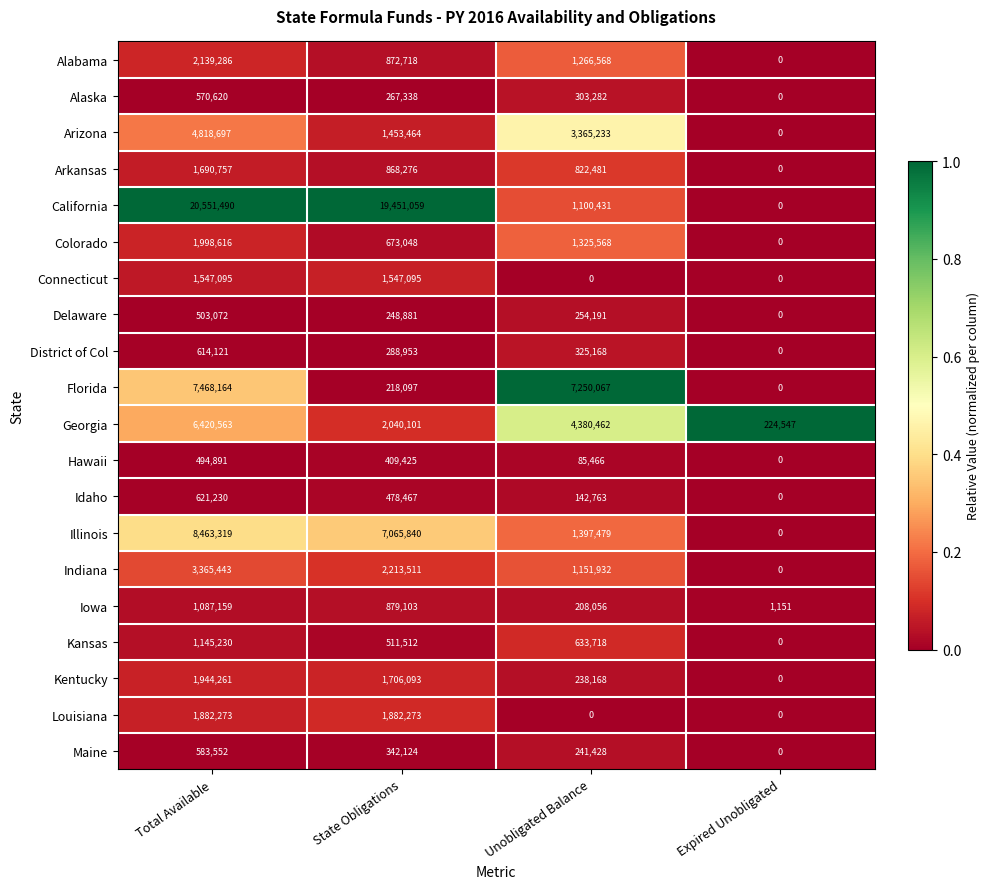

Which label corresponds to the largest value in the chart?

Total Available